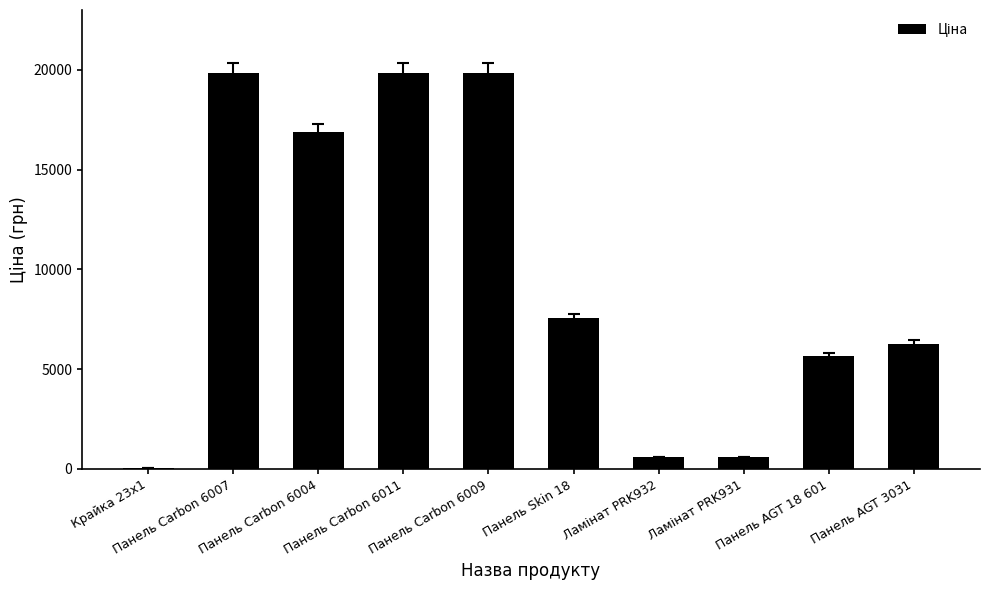

The value at Панель AGT 3031 is 6266.7. True or false?

True